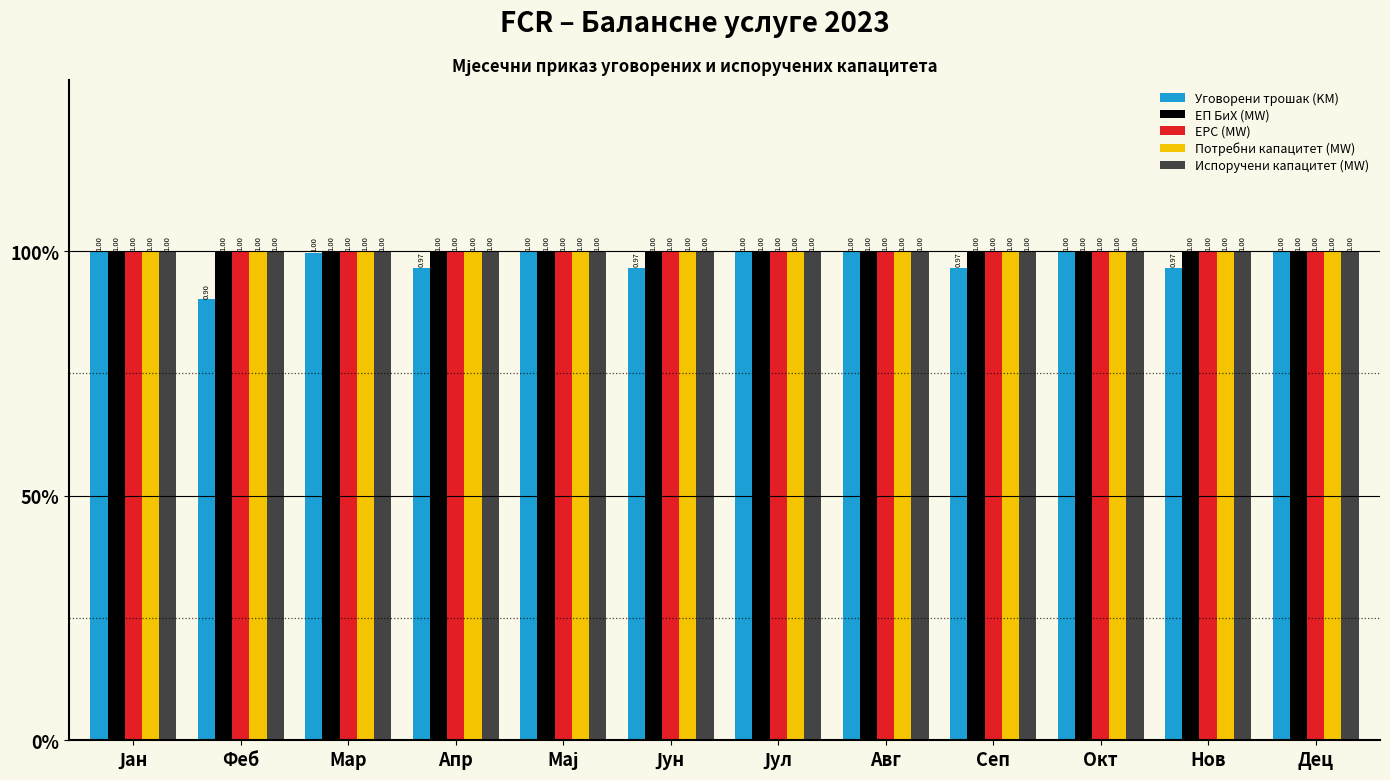

Are the bars grouped side by side (vs. stacked)?

Yes